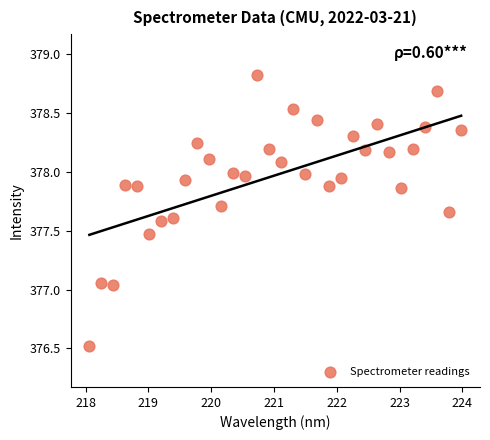

What is the range of X values (max minus min)?

5.9